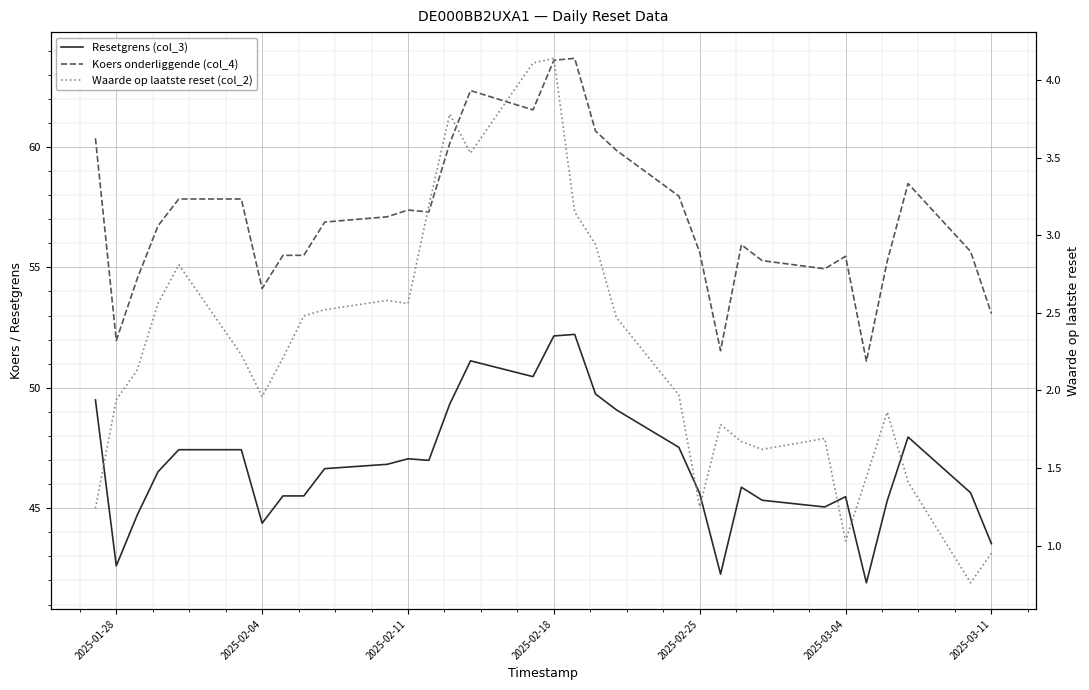

True or false: Waarde op laatste reset (col_2) and Resetgrens (col_3) cross at least once.

False